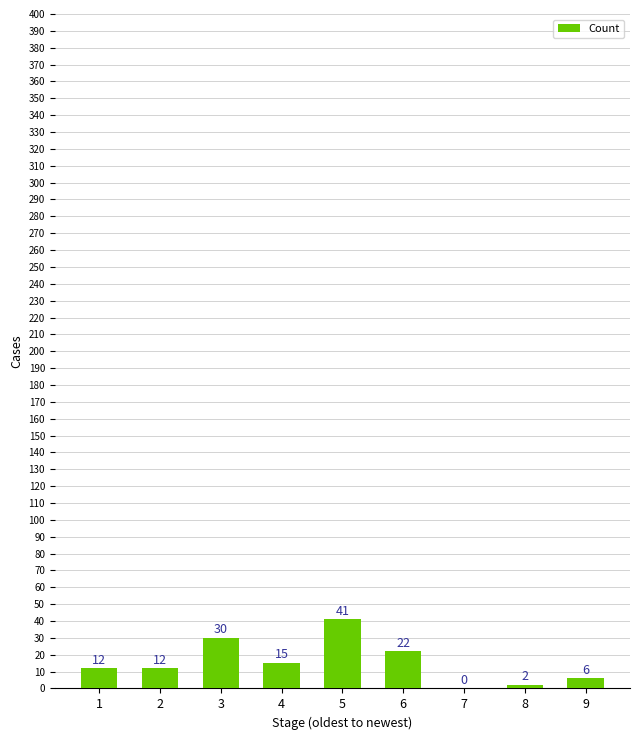

What is the difference between the values at 2 and 5?

29